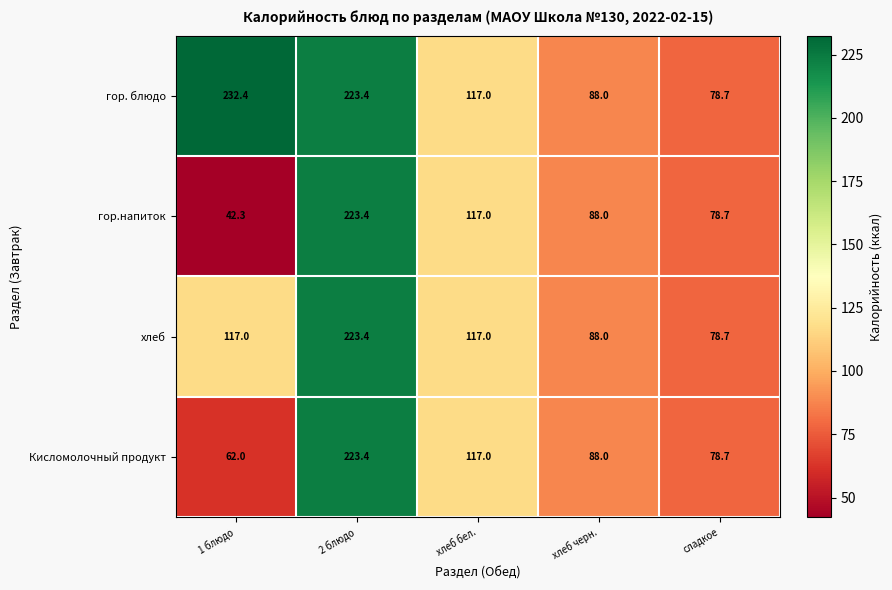

What is the total value across all series at хлеб бел.?

468.0